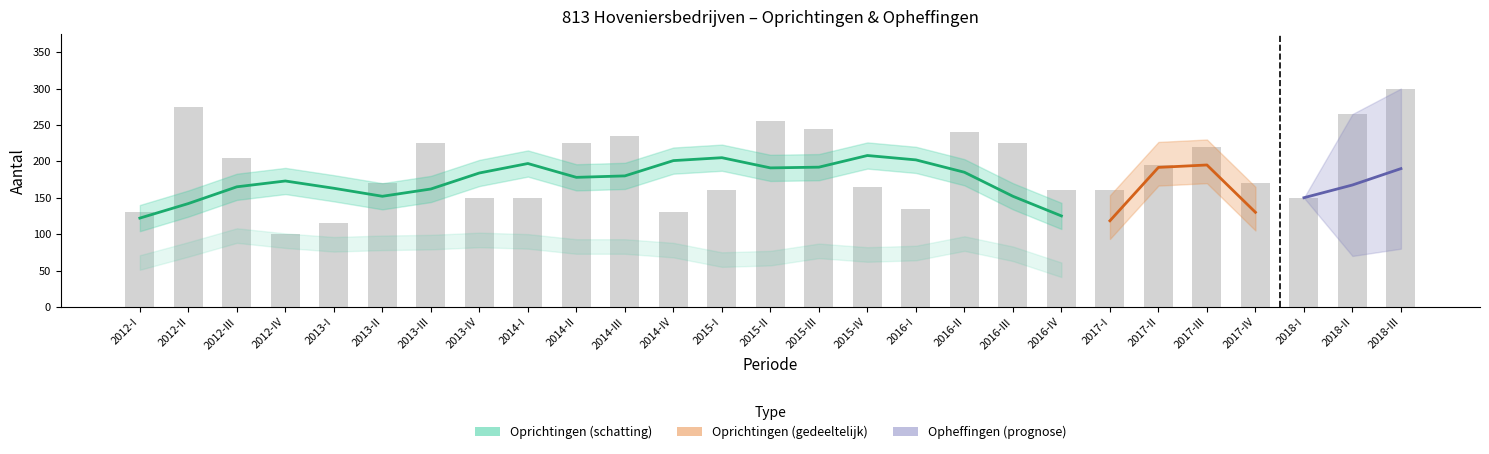

How many bars are there in total?

27